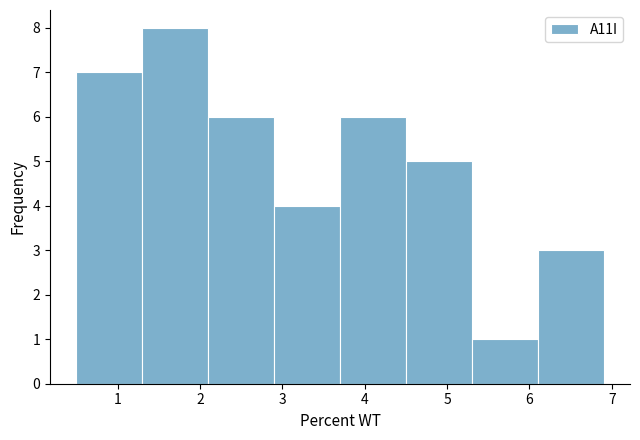

What is the height of the bar covering 0.5 to 1.3 on the x-axis? The values are not printed on the chart, so give them approximately, as read against the axis.

7